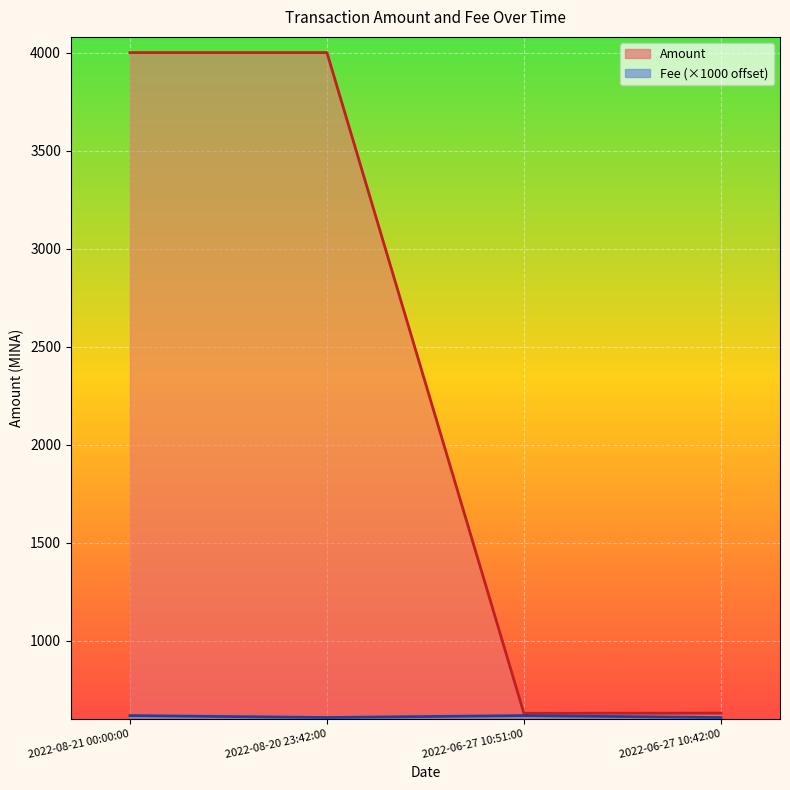

What is the value of the Fee point at the 4th from the left?

609.5